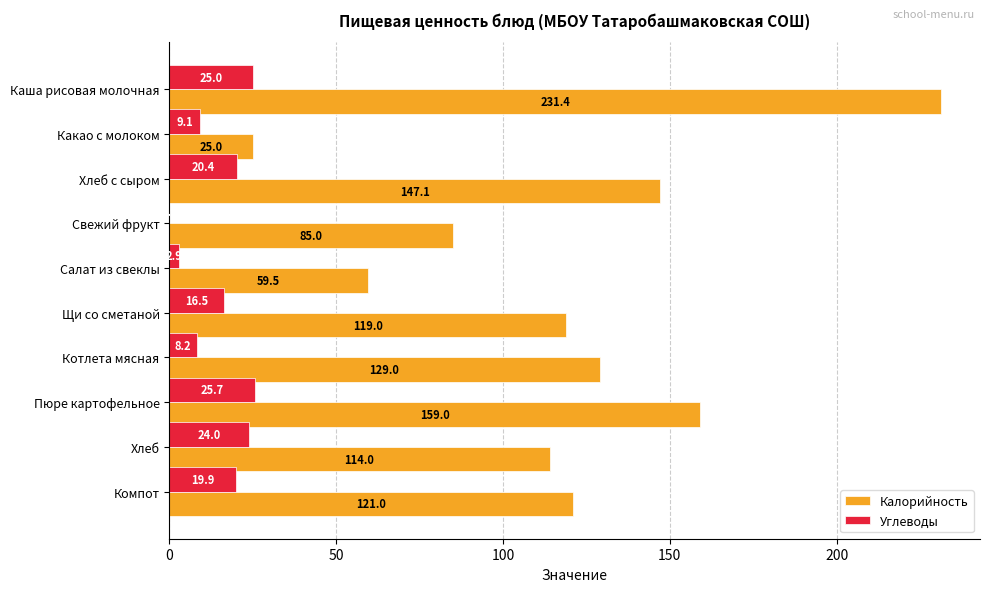

What is the total value across all series at Какао с молоком?

34.1